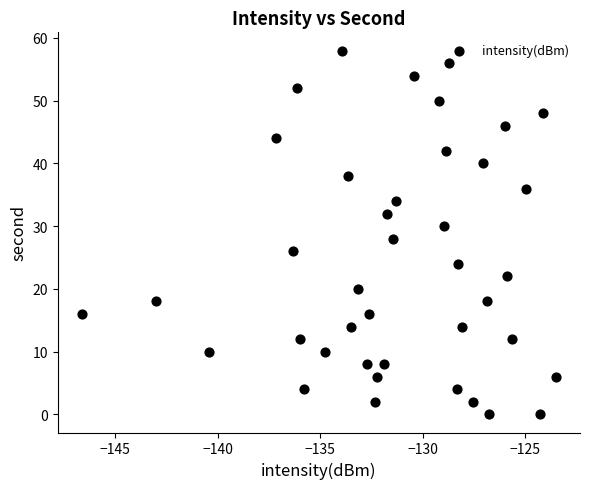

What is the range of Y values (max minus min)?

58